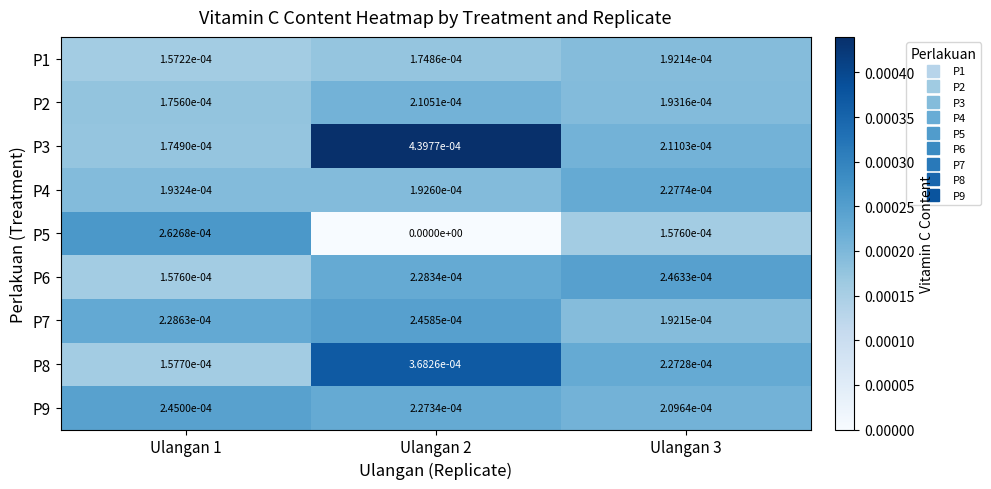

At which category is the sum across all series the highest?

Ulangan 2